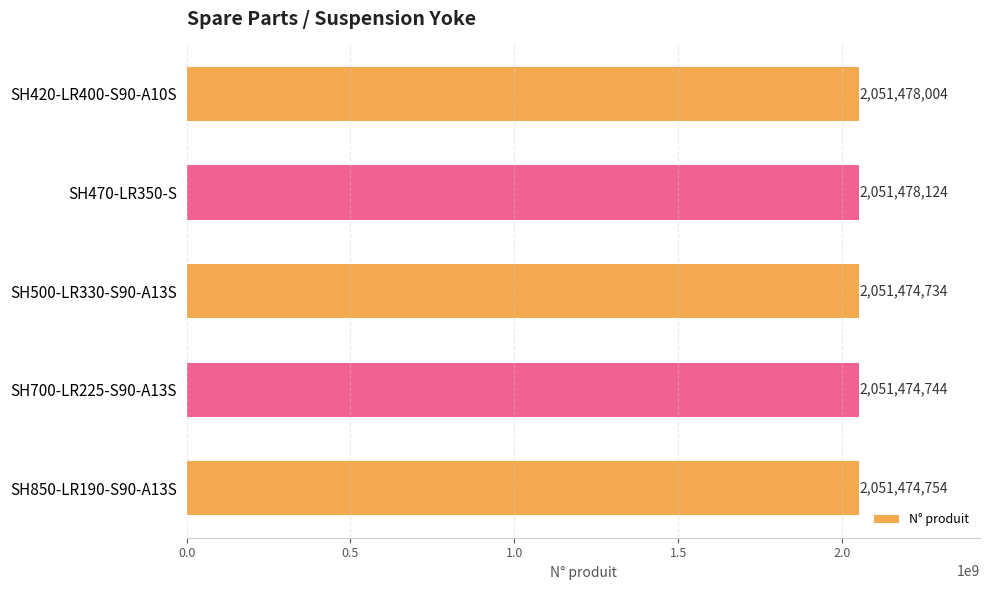

What is the label of the 2nd bar from the top?

SH470-LR350-S